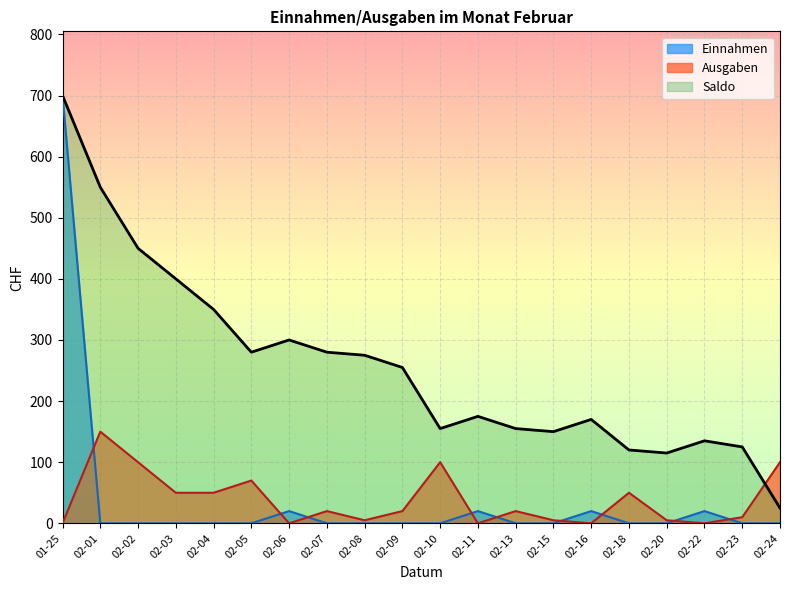

At which category is the sum across all series the highest?

01-25